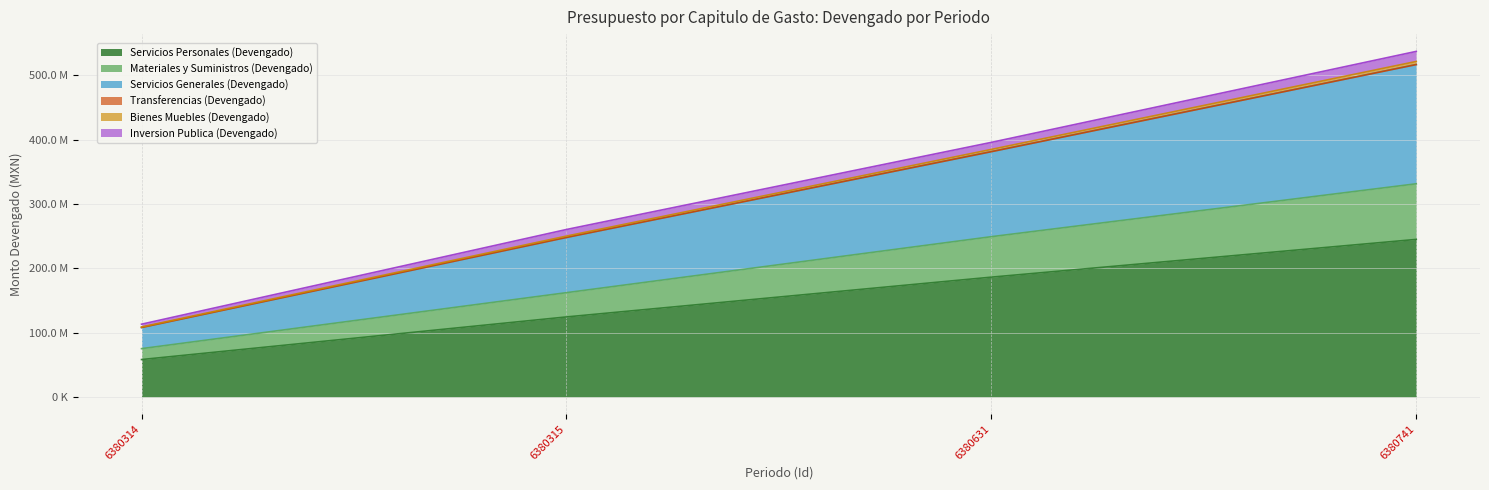

True or false: Bienes Muebles (Devengado) has more than 1 interior local peaks.

False